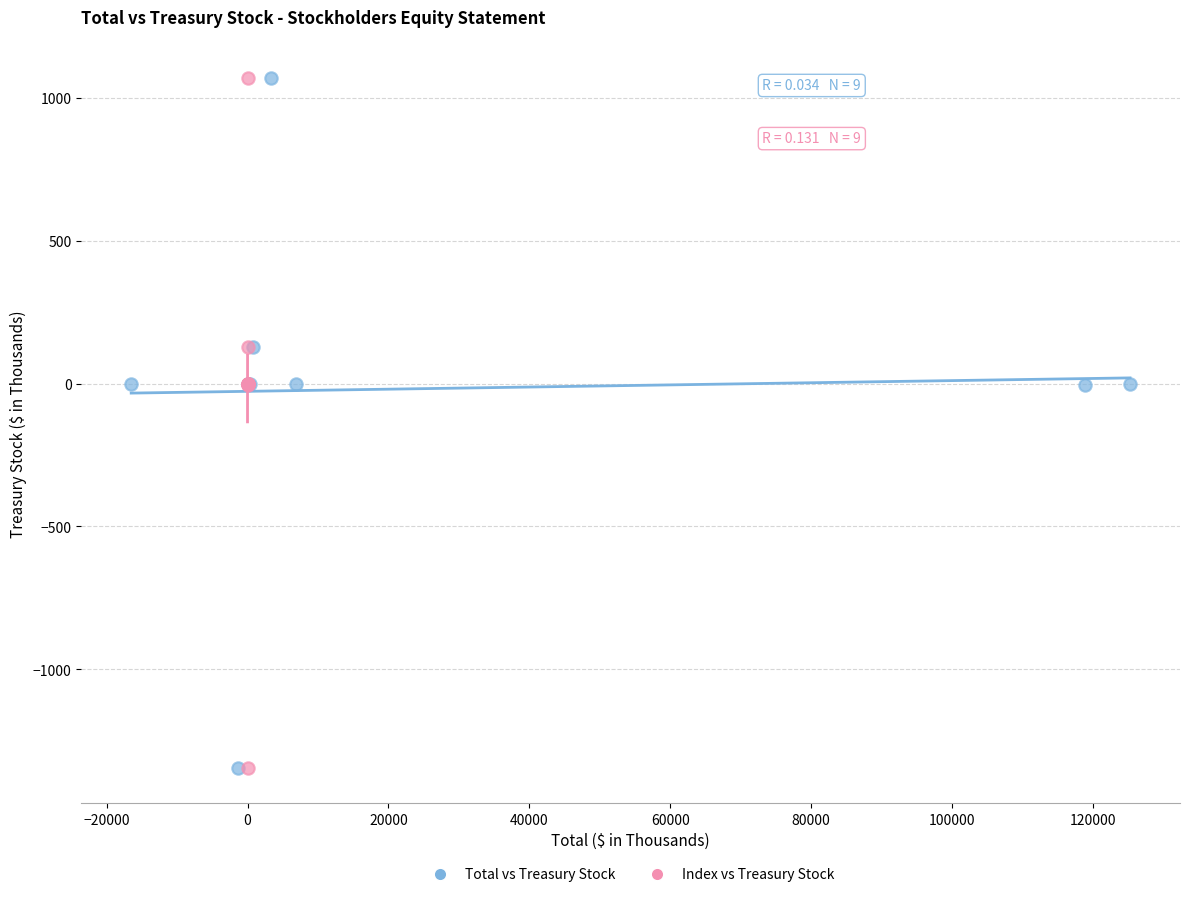

What are all the series names shown in the legend?

Total vs Treasury Stock, Index vs Treasury Stock